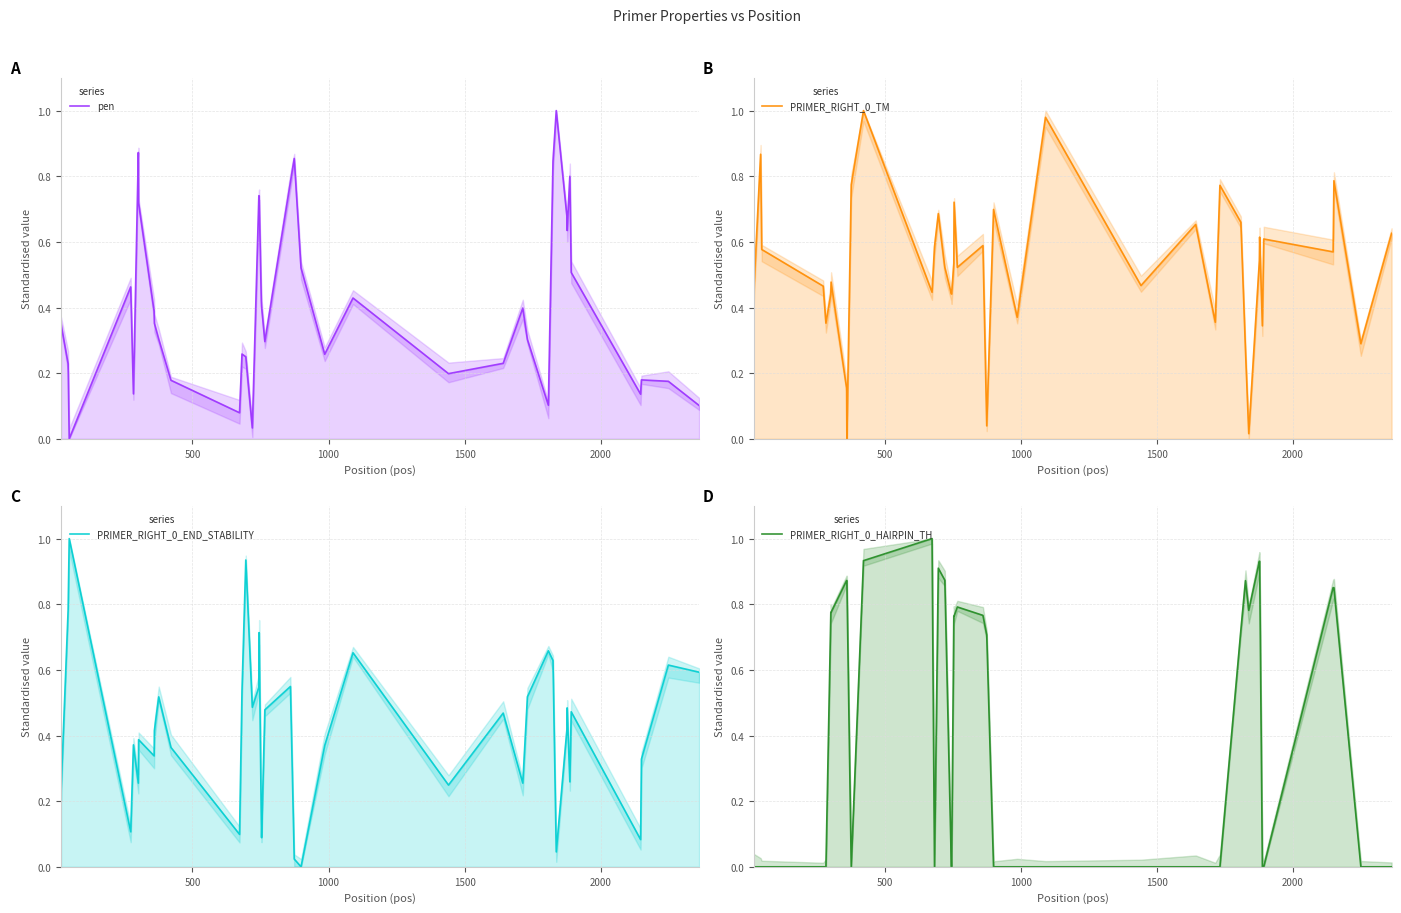

Is the value of PRIMER_RIGHT_0_TM at 33 greater than the value of PRIMER_RIGHT_0_HAIRPIN_TH at 29?

No